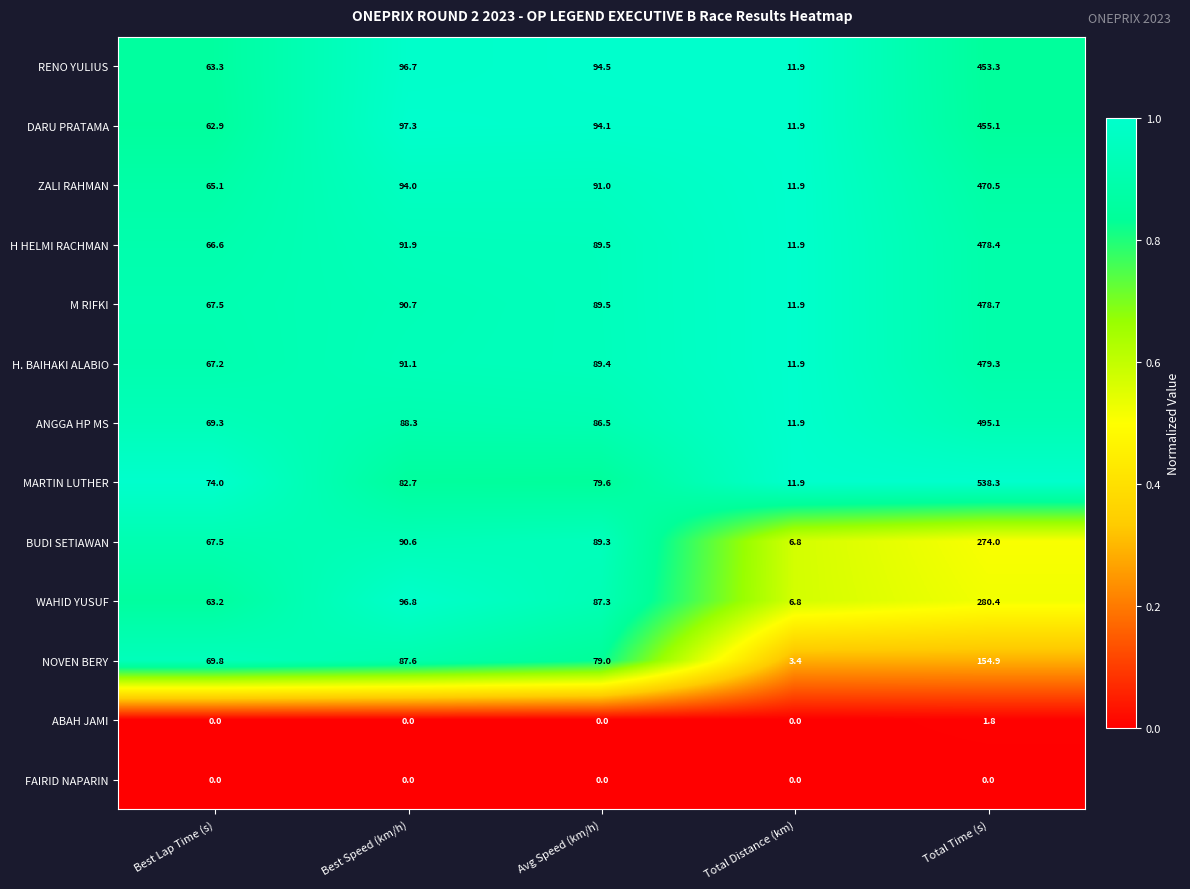

Count the number of categories in the chart.

5